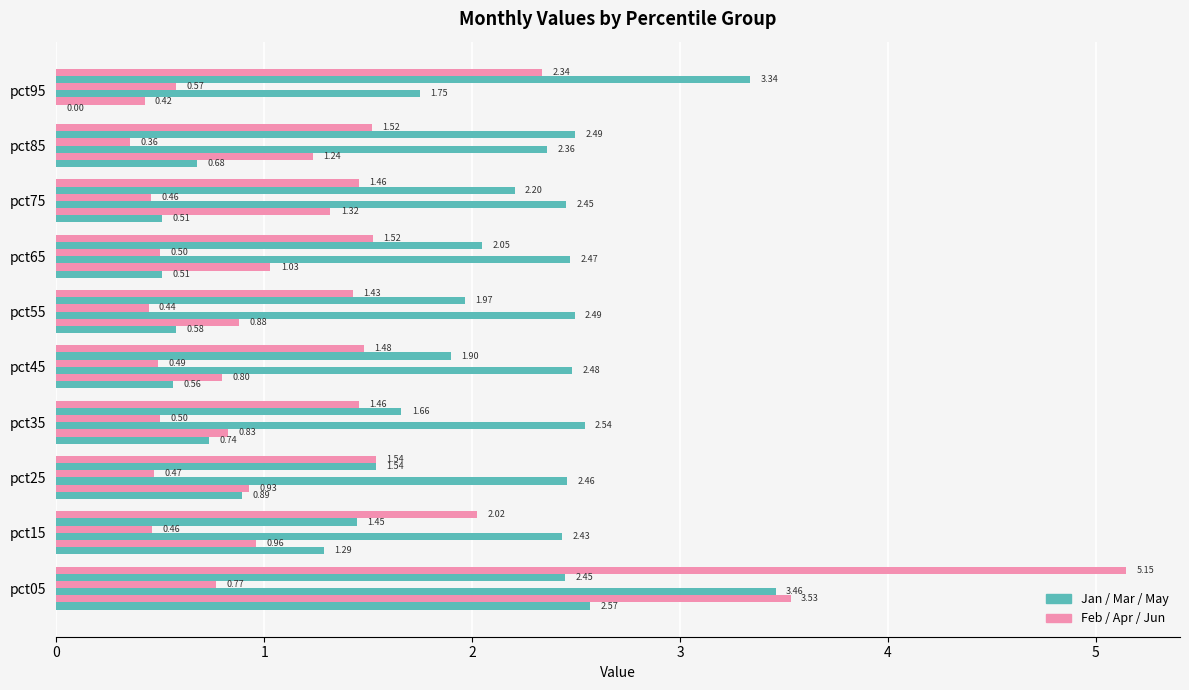

True or false: May has a value of 4.0 at pct05.

False